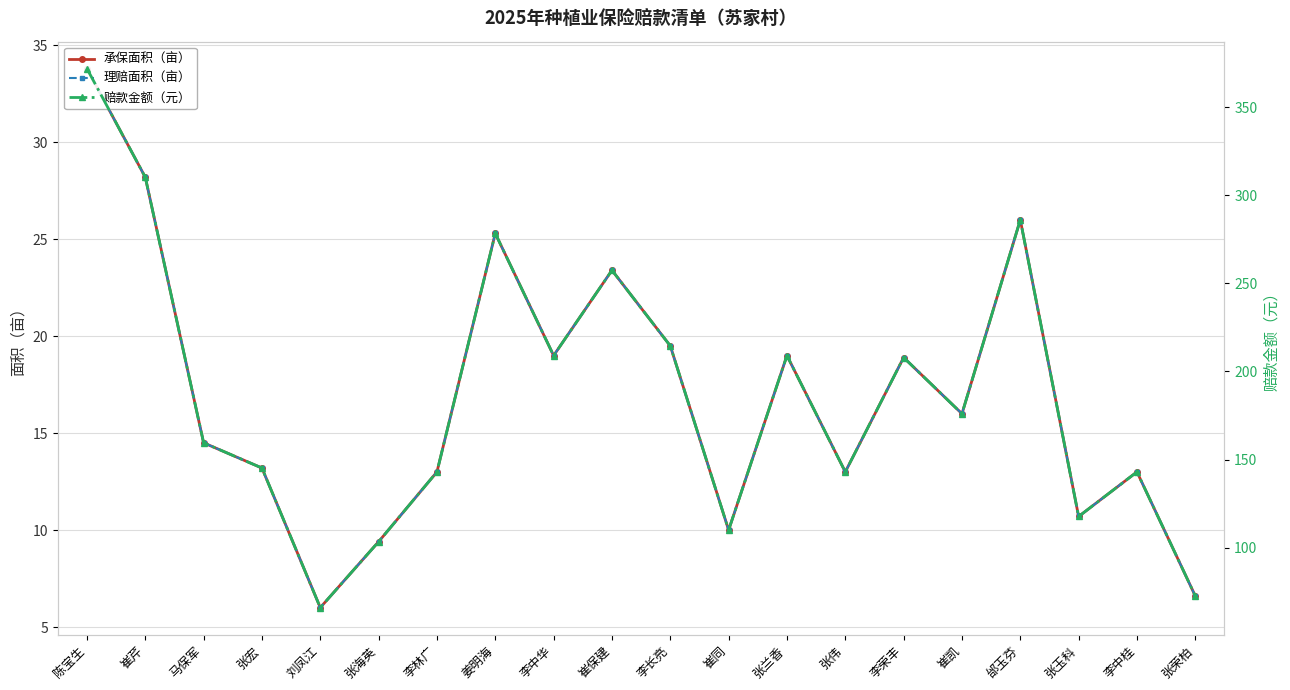

What is the spread (max minus min) of values at 张宏?

132.0